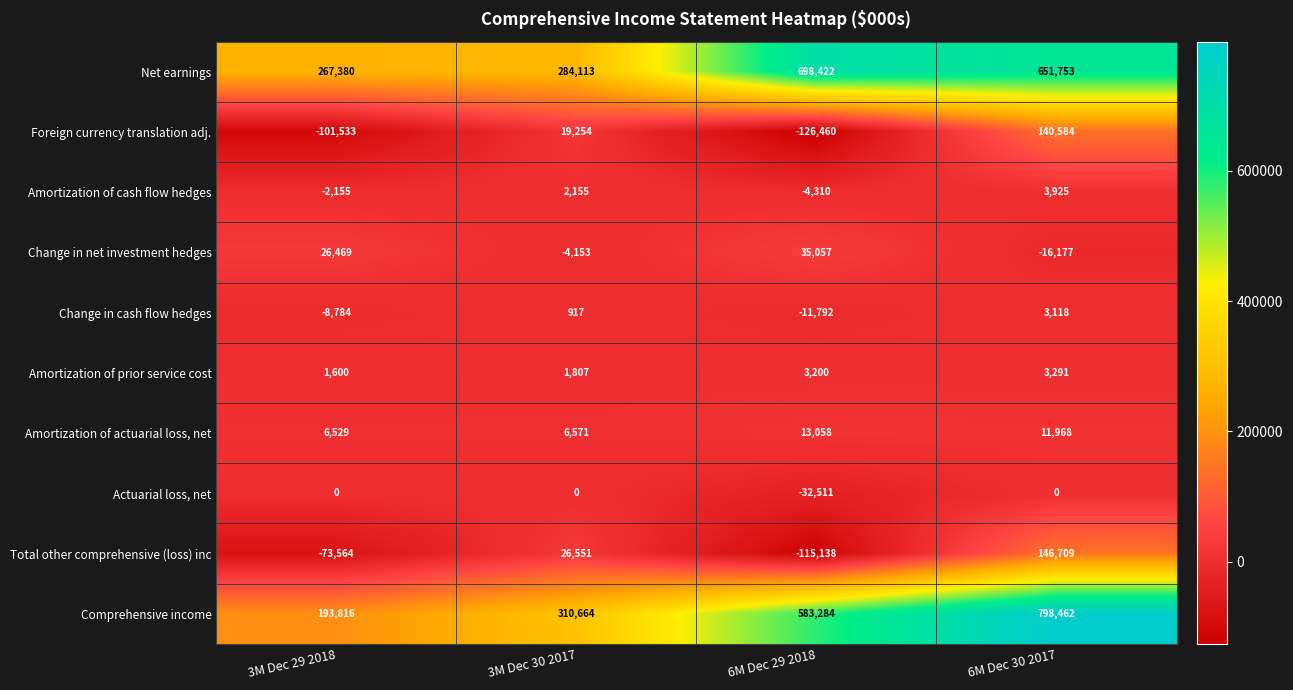

Rank the series at 6M Dec 29 2018 from lowest to highest value.

Foreign currency translation adj., Total other comprehensive (loss) inc, Actuarial loss, net, Change in cash flow hedges, Amortization of cash flow hedges, Amortization of prior service cost, Amortization of actuarial loss, net, Change in net investment hedges, Comprehensive income, Net earnings